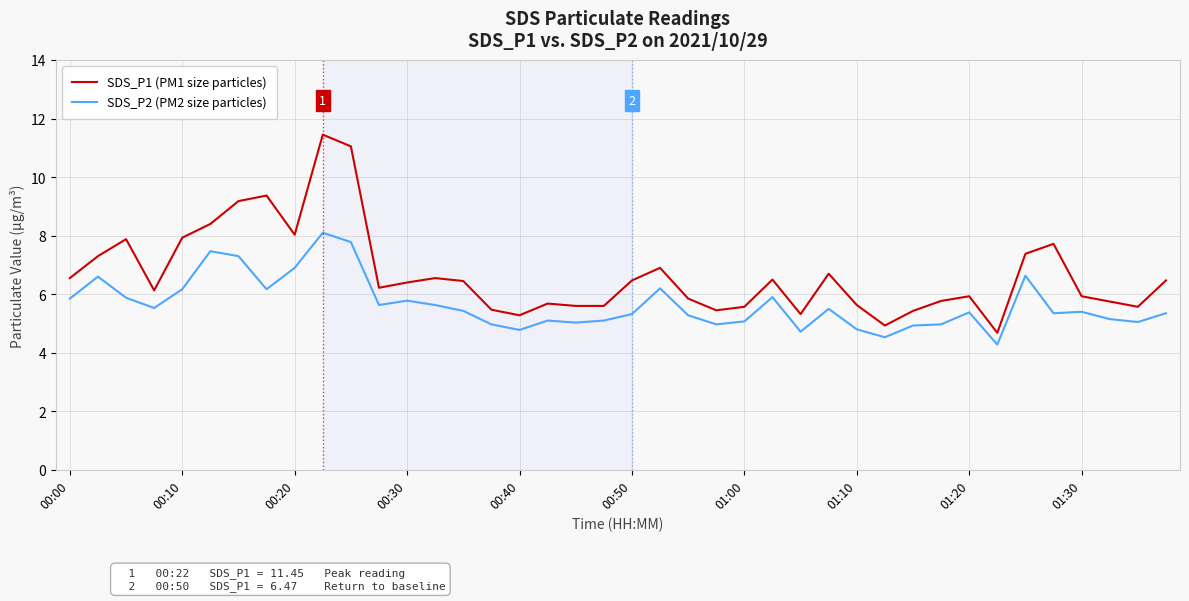

What is the difference between the maximum and minimum values in the SDS_P1 (PM1 size particles) series?

6.8